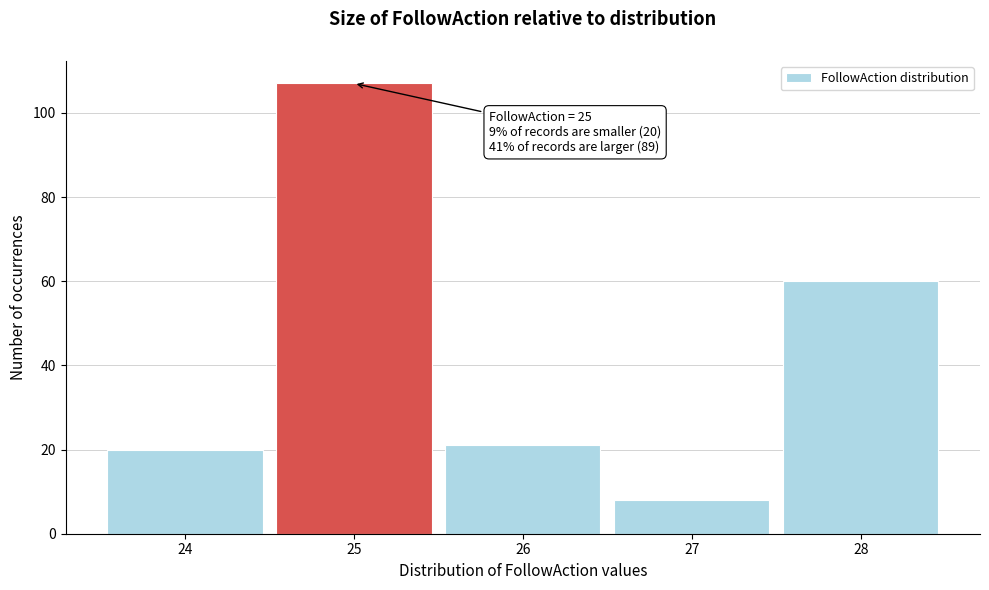

Over which range of the x-axis is the bar tallest?

24.5 to 25.5